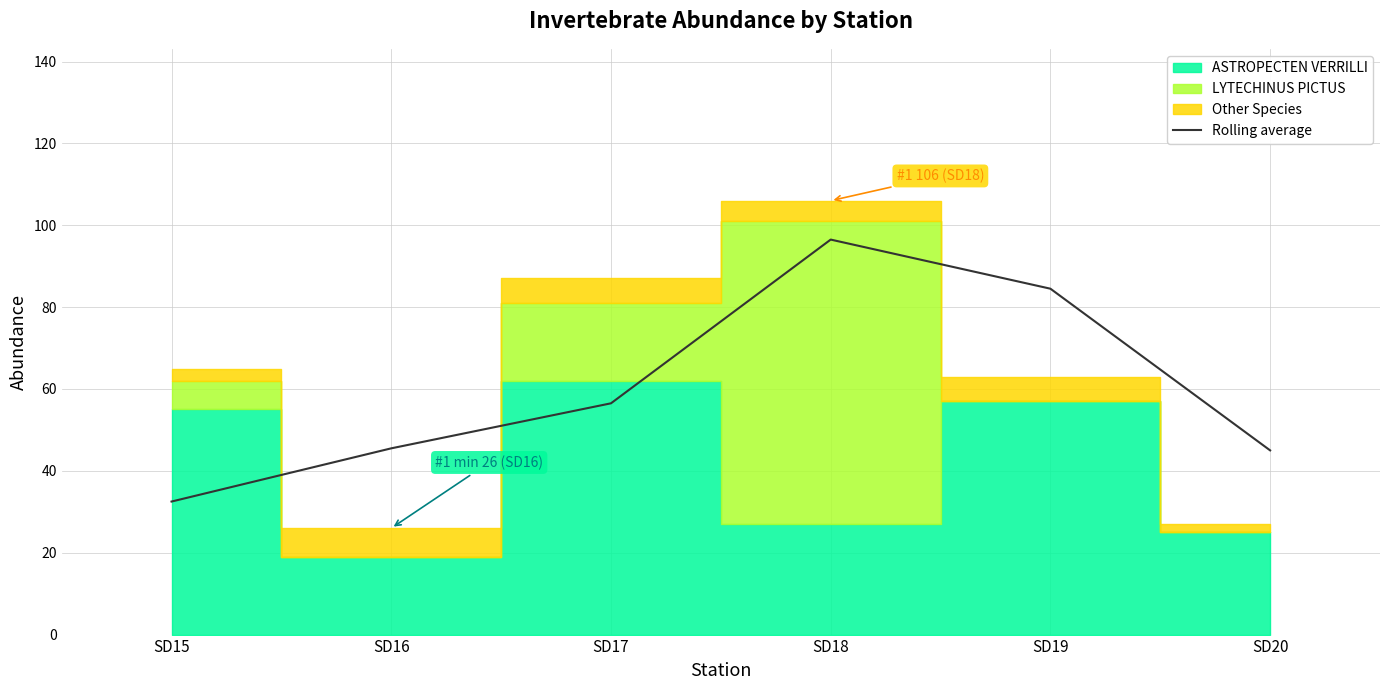

What is the maximum value for Rolling average?

96.5